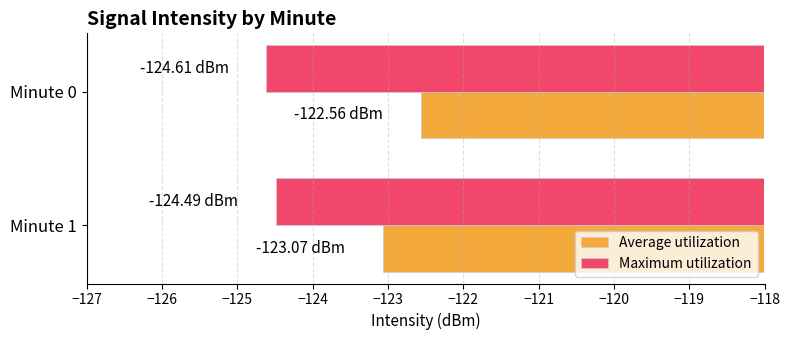

What is the average value of the Maximum utilization series?

-124.6